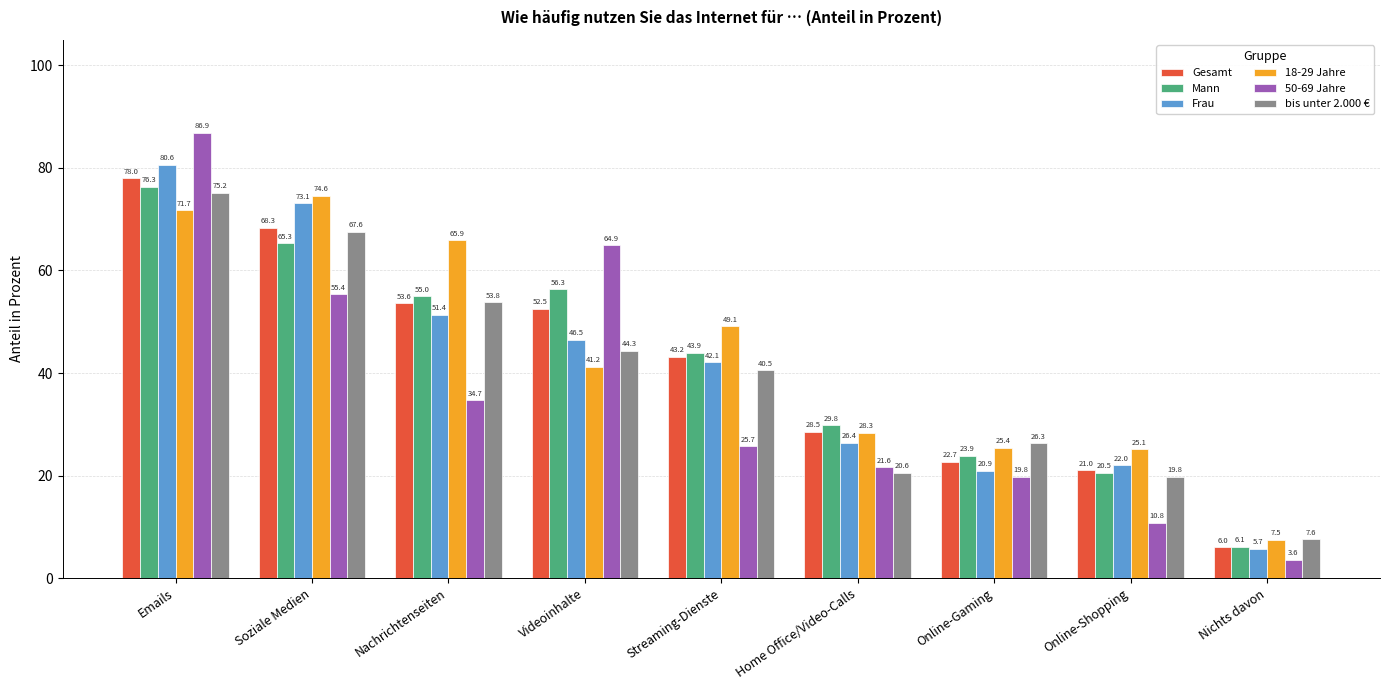

Which label corresponds to the smallest value in the chart?

Nichts davon